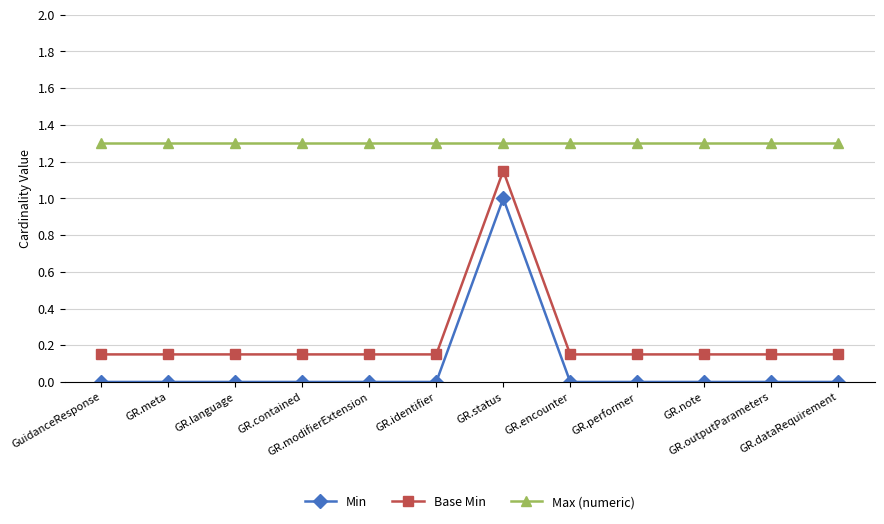

The value of Min at GR.modifierExtension is 0.0. True or false?

True